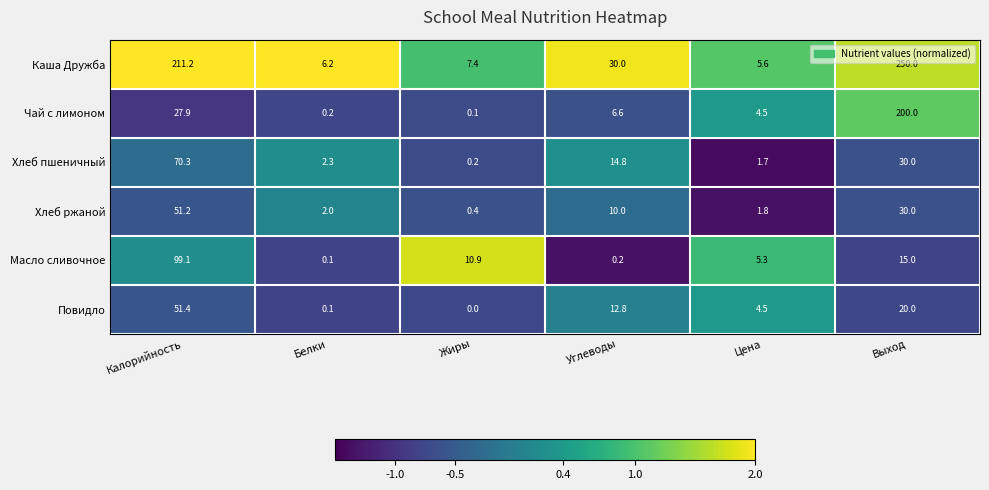

At Жиры, list the series in order from smallest to largest.

Повидло, Чай с лимоном, Хлеб пшеничный, Хлеб ржаной, Каша Дружба, Масло сливочное